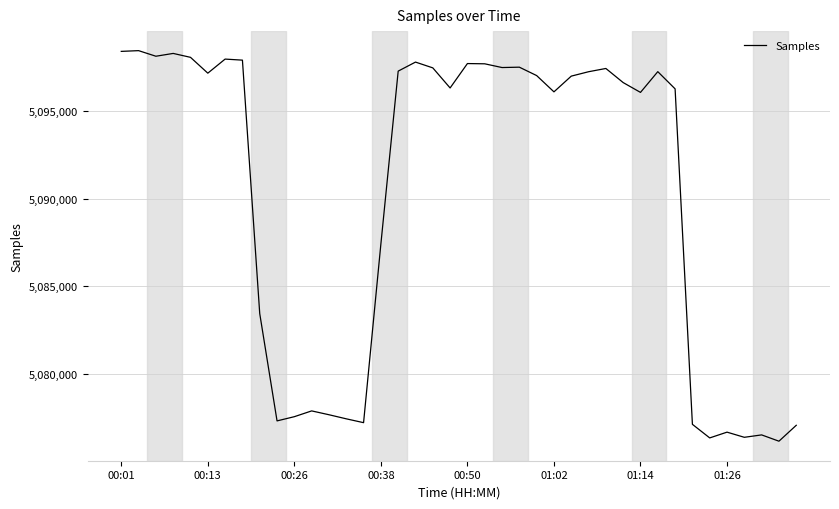

How many distinct data groups are displayed?

1